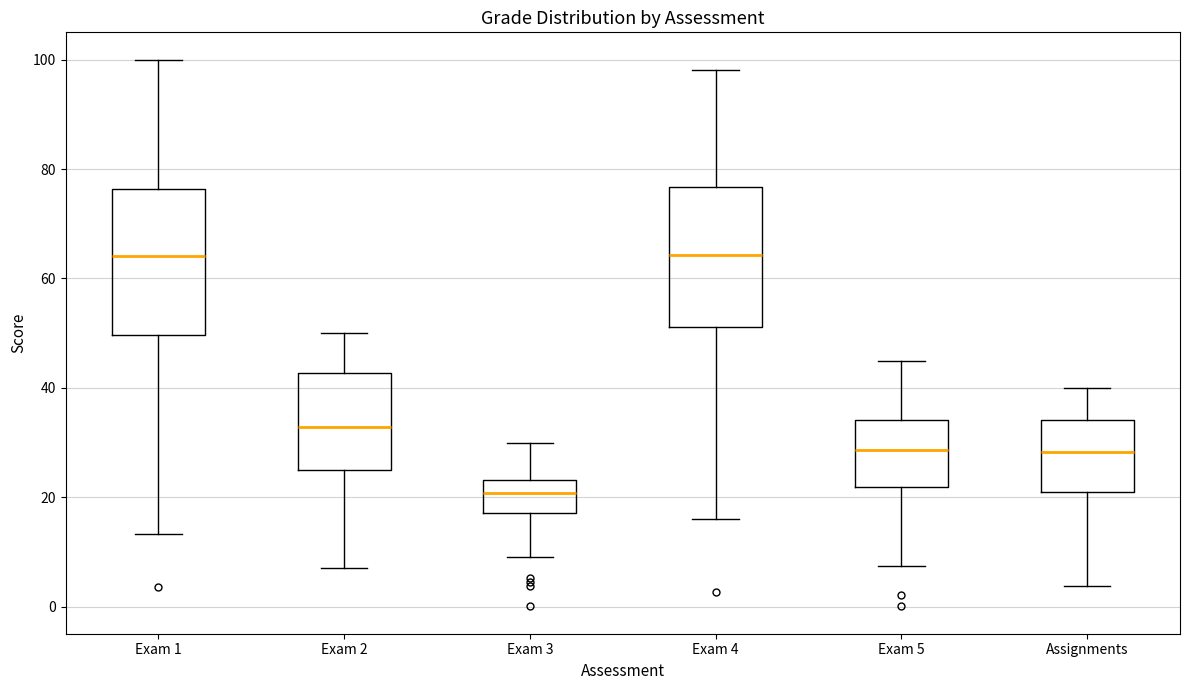

Reading left to right, transcribe this box plot: for each box, give where its median line is, the range the box spans, and where its two whiskers end, as read against the y-axis. The values are not printed on the chart, so give them approximately, as read against the axis.

Exam 1: median 64, box 50 to 76, whiskers 14 to 100
Exam 2: median 32, box 24 to 42, whiskers 8 to 50
Exam 3: median 20, box 18 to 24, whiskers 10 to 30
Exam 4: median 64, box 52 to 76, whiskers 16 to 98
Exam 5: median 28, box 22 to 34, whiskers 8 to 46
Assignments: median 28, box 22 to 34, whiskers 4 to 40